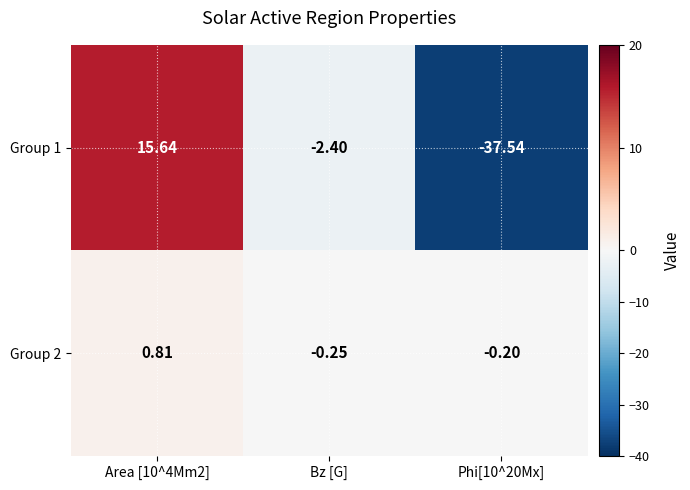

How many distinct data groups are displayed?

2